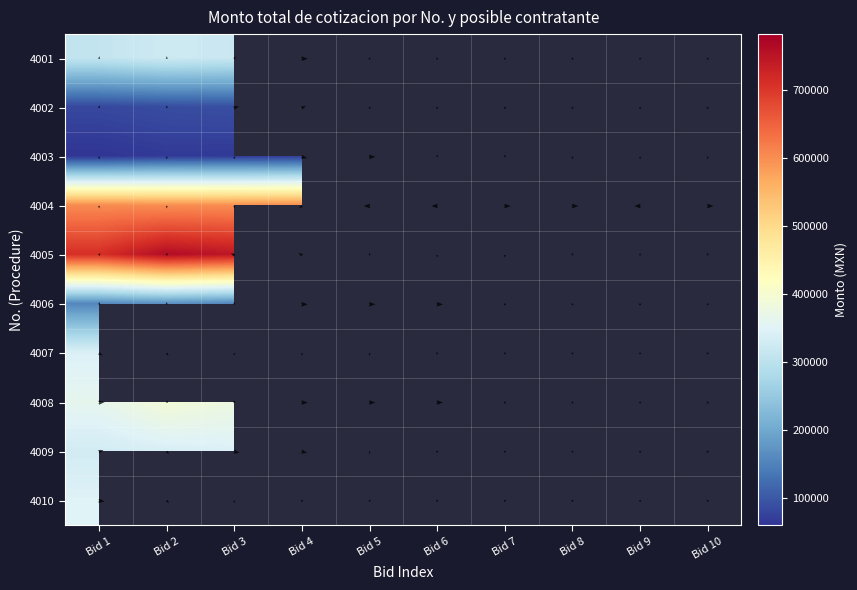

List the series in order of their peak value, lowest first.

4003, 4002, 4006, 4001, 4009, 4007, 4010, 4008, 4005, 4004